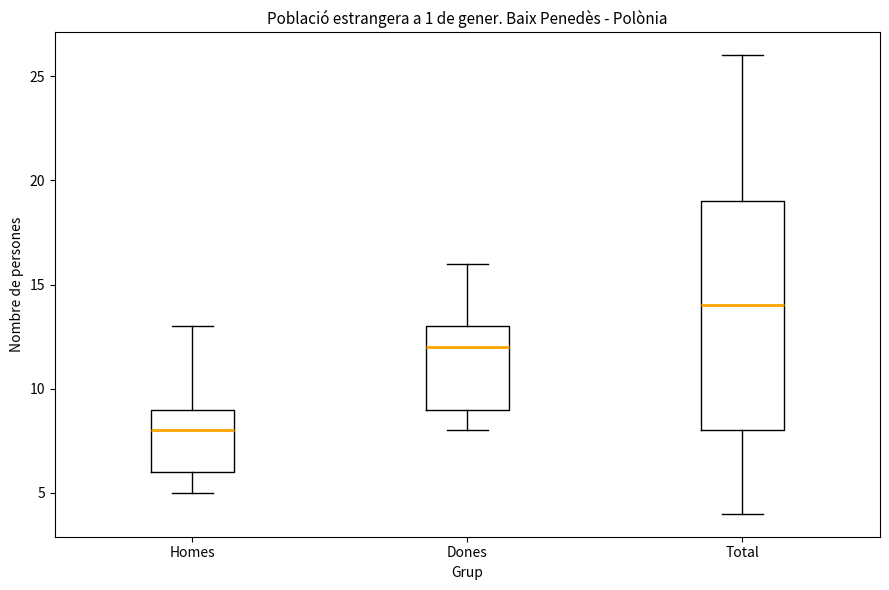

Where is the lower edge of the box for Total on the y-axis? The values are not printed on the chart, so give them approximately, as read against the axis.

8